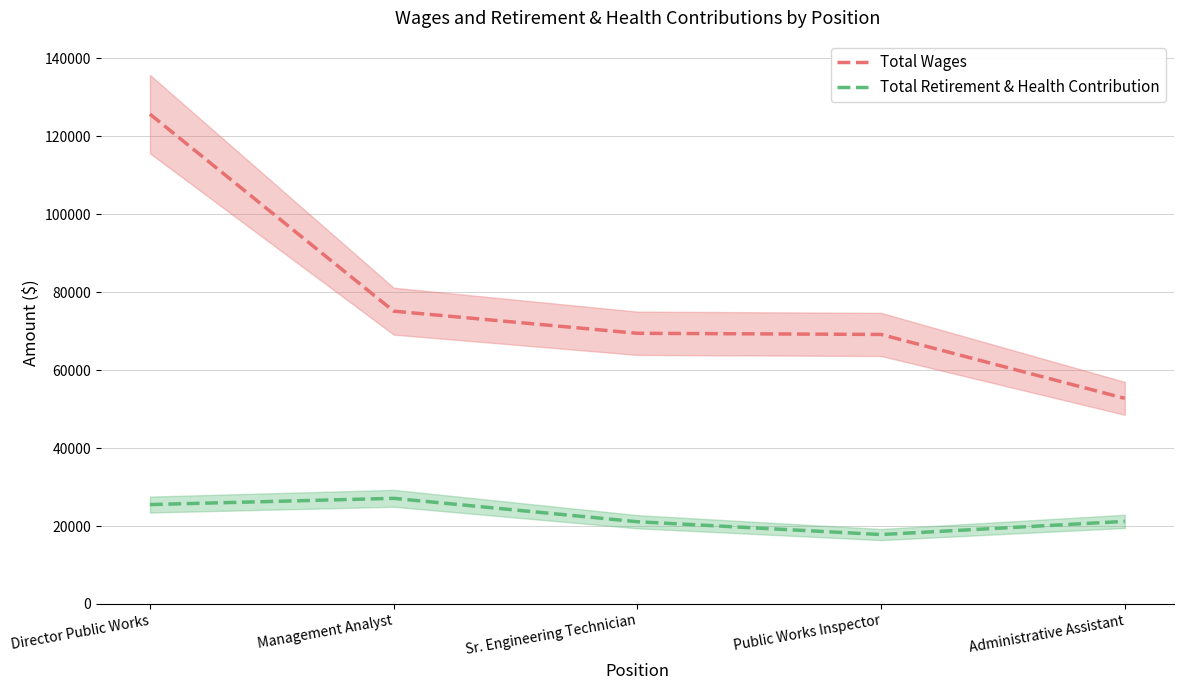

True or false: Total Retirement & Health Contribution and Total Wages cross at least once.

False